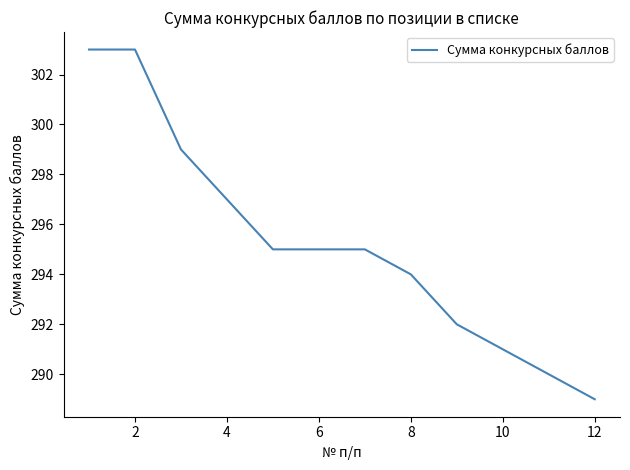

What is the greatest value displayed?

303